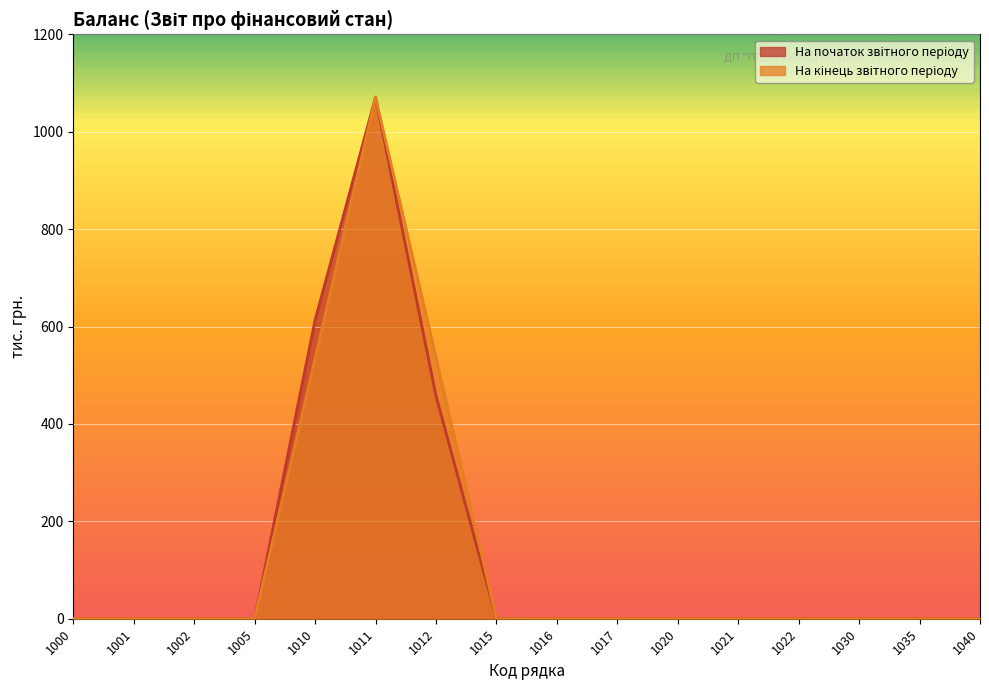

Reading left to right, what are all the values shown in this chart?

На початок звітного періоду: 0	0	0	0	613	1071	458	0	0	0	0	0	0	0	0	0
На кінець звітного періоду: 0	0	0	0	534	1071	537	0	0	0	0	0	0	0	0	0